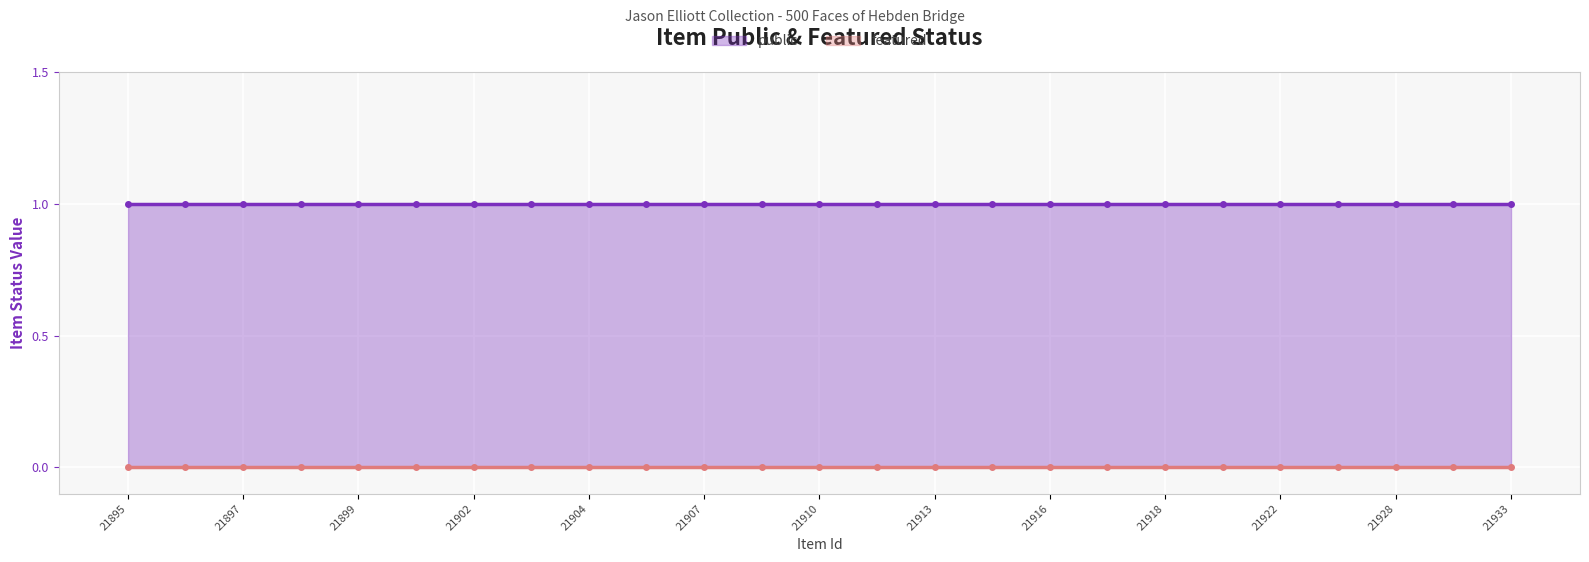

At which label does featured reach its minimum?

21895